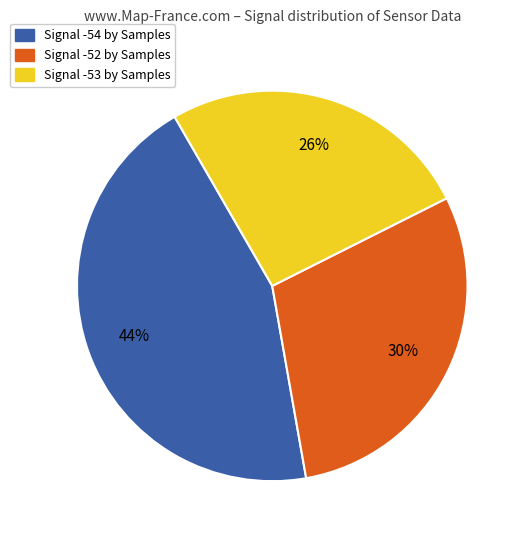

The Signal -52 by Samples slice represents 30% of the pie. True or false?

True